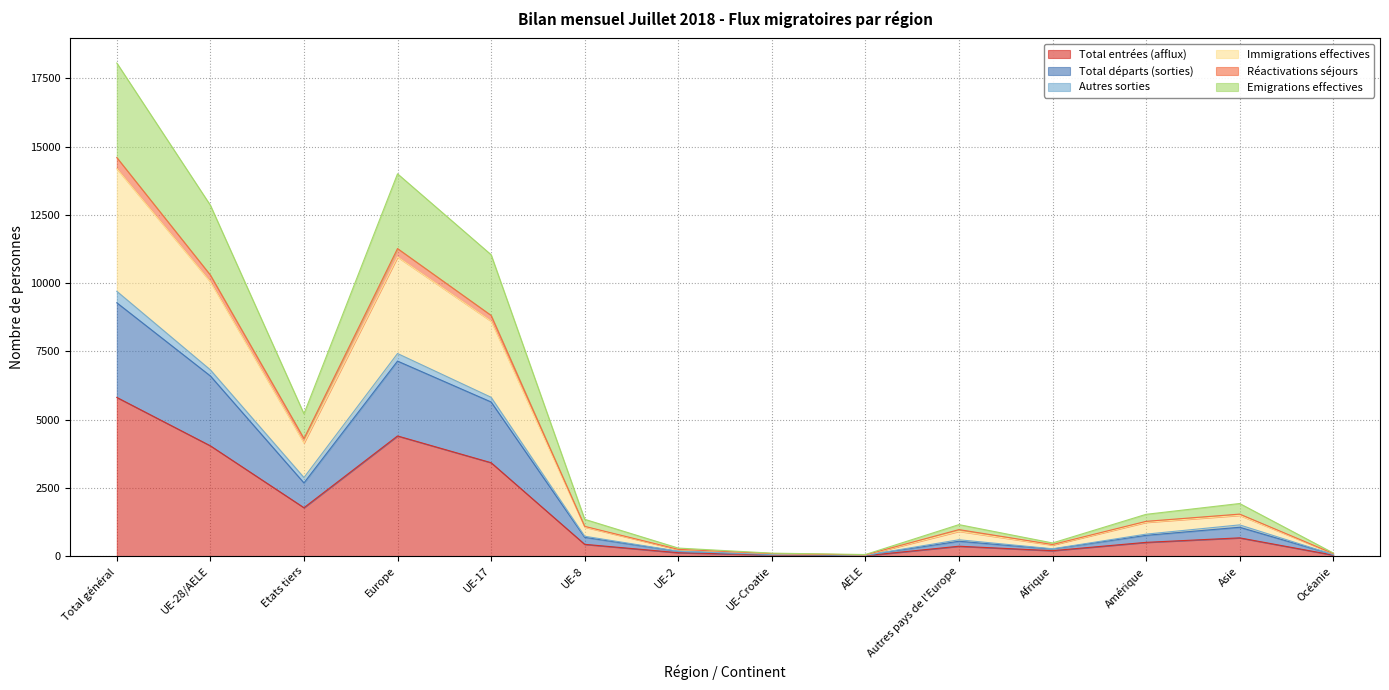

True or false: Immigrations effectives and Emigrations effectives cross at least once.

False